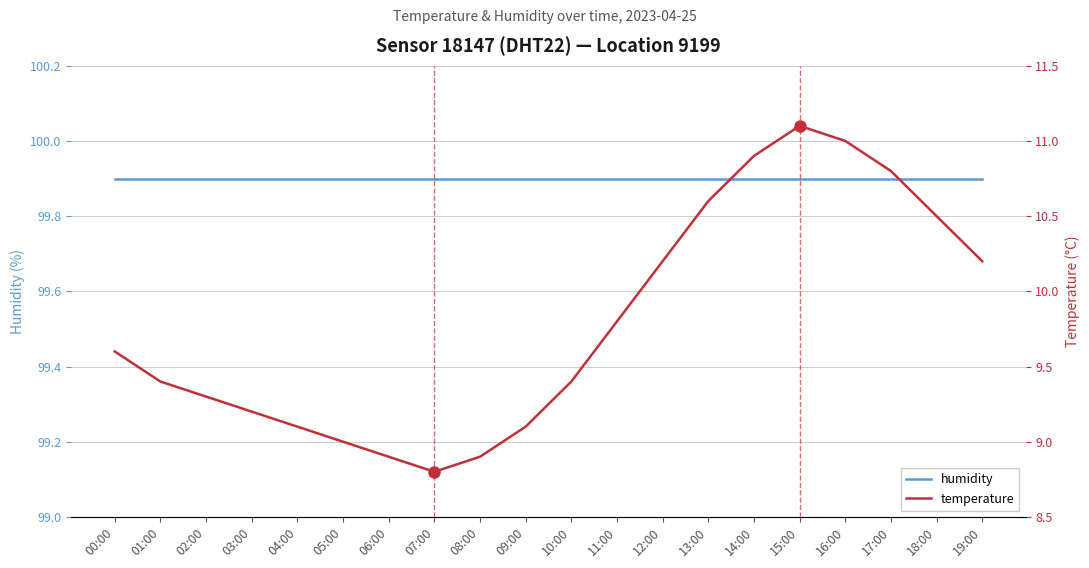

True or false: temperature and humidity cross at least once.

False